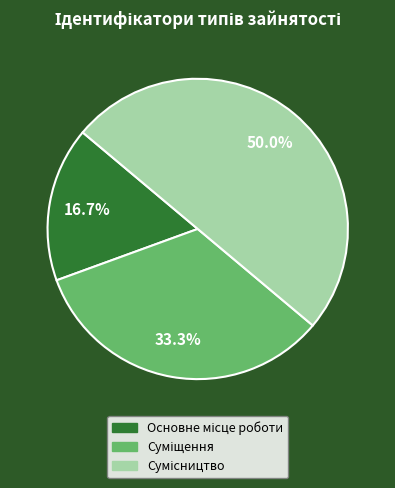

What is the change in value from Основне місце роботи to Сумісництво?

+2